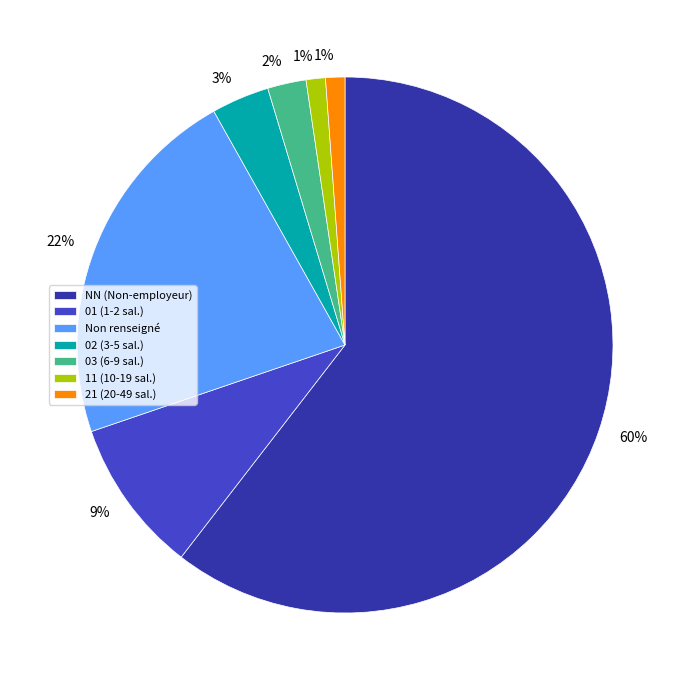

True or false: 01 (1-2 sal.) accounts for 1% of the total.

False